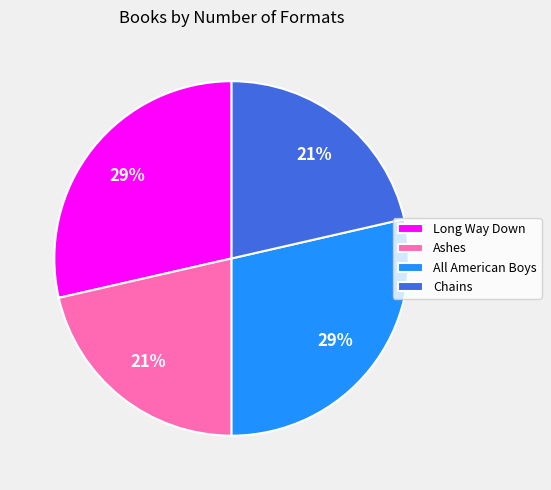

To the nearest percent, what portion does Long Way Down represent?

29%